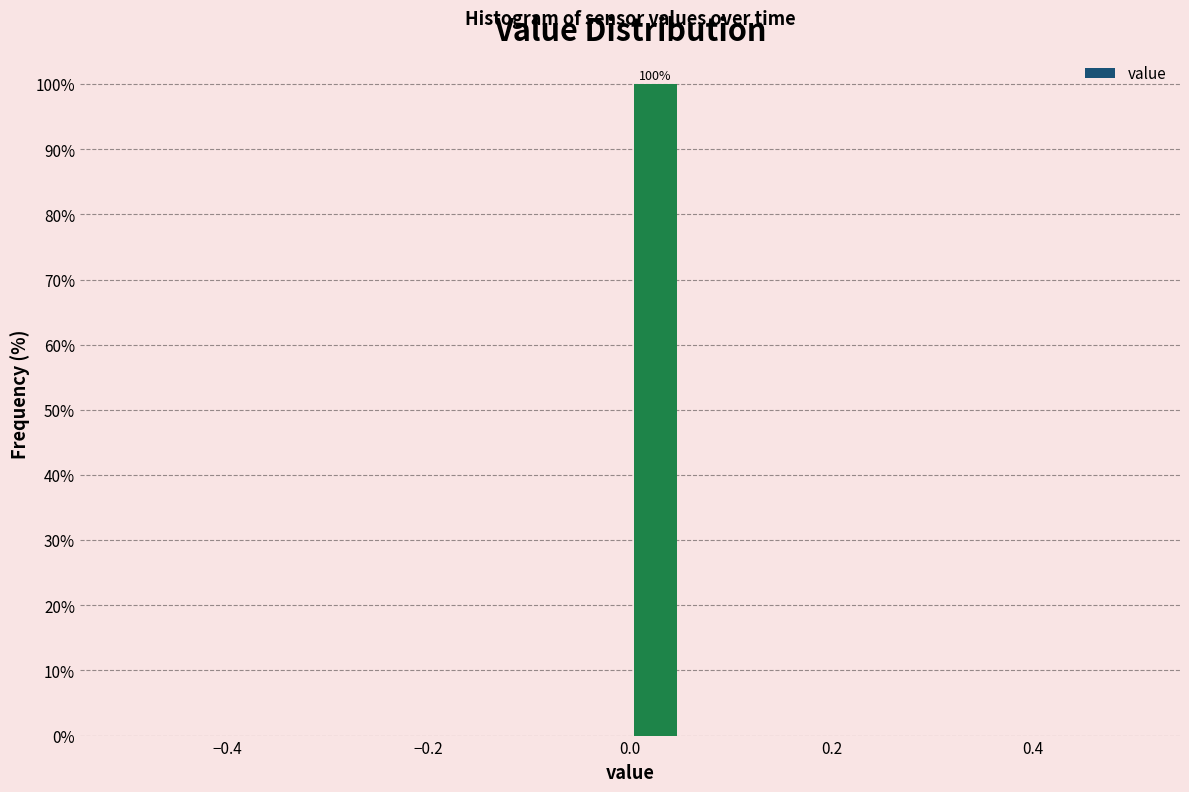

Read against the x-axis, roughly where is the centre of the tallest bar?

0.02